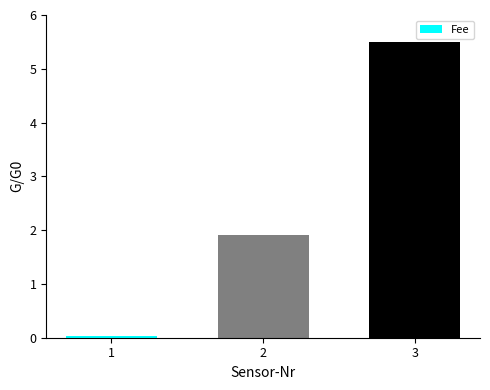

List the labels in order of value, largest first.

3, 2, 1